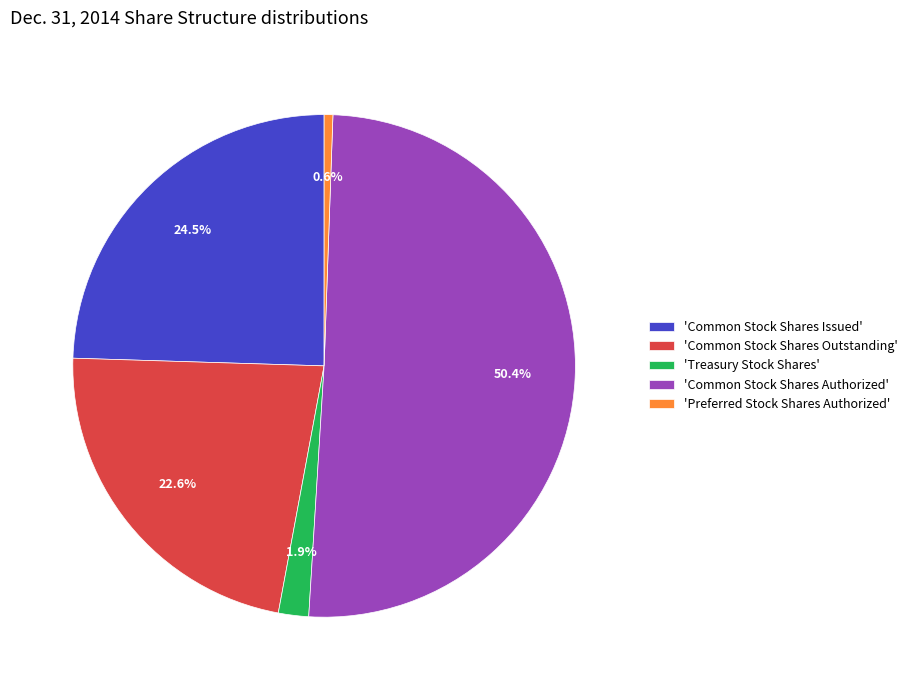

Is the sum of 'Preferred Stock Shares Authorized' and 'Common Stock Shares Issued' greater than half?

No